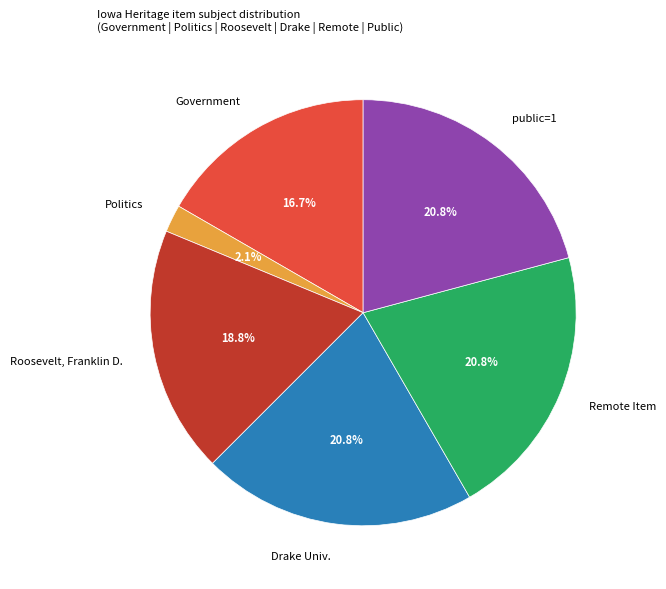

Is there a majority slice in this chart?

No